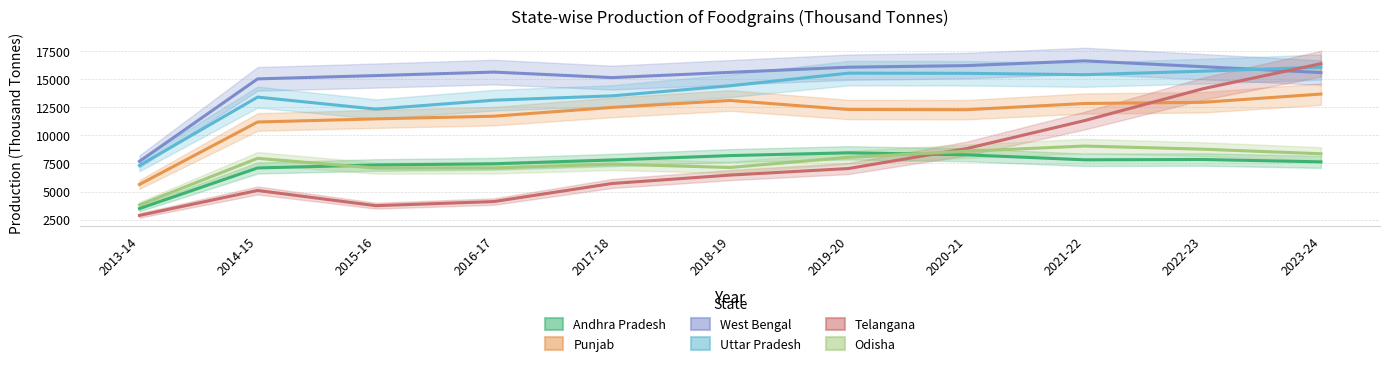

Reading right to left, extract all data points from this chart.

Andhra Pradesh: 7642.0	7852.8	7823.2	8270.9	8446.8	8200.5	7809.3	7470.5	7361.3	7101.8	3484.8
Punjab: 13673.5	12938.2	12834.6	12281.5	12300.5	13101.7	12484.0	11704.6	11465.0	11187.0	5633.5
West Bengal: 15585.5	16106.4	16626.6	16202.9	16061.8	15604.6	15134.8	15628.2	15315.5	15024.0	7685.4
Uttar Pradesh: 16066.5	15707.2	15395.8	15518.9	15531.5	14409.6	13514.0	13127.5	12334.5	13402.0	7318.0
Telangana: 16375.5	14143.3	11313.4	8822.5	7048.9	6466.1	5717.8	4110.2	3743.9	5097.9	2877.5
Odisha: 8362.0	8770.4	9050.5	8585.3	8047.0	7142.5	7438.6	7100.6	7086.8	7955.8	3806.7